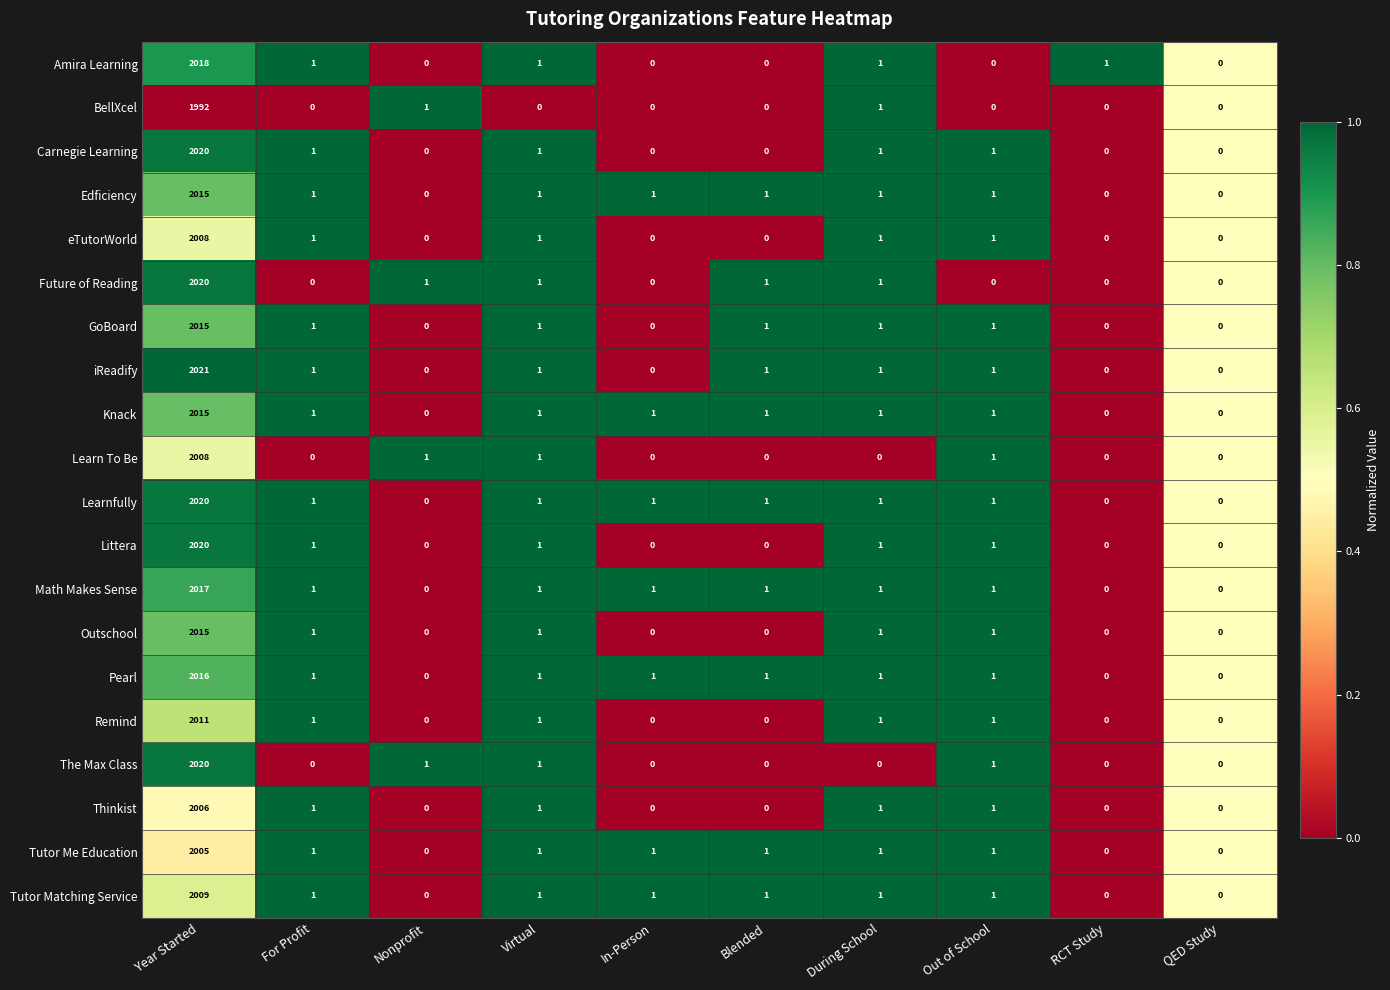

What is the difference between the maximum and minimum values in the Thinkist series?

2006